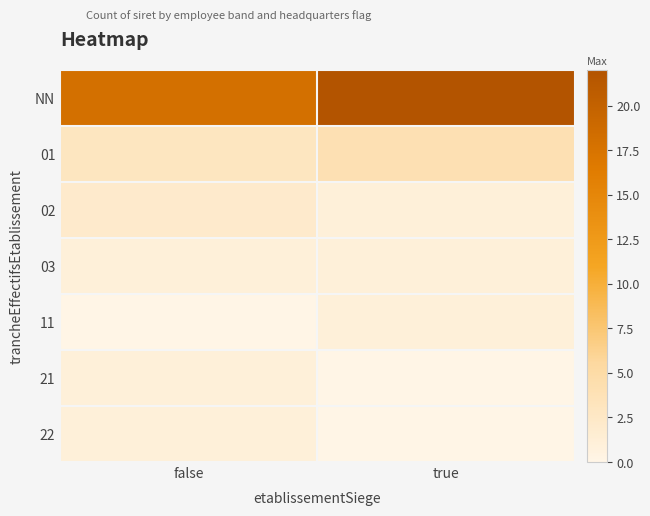

List the series in order of their peak value, highest first.

NN, 01, 02, 03, 11, 21, 22